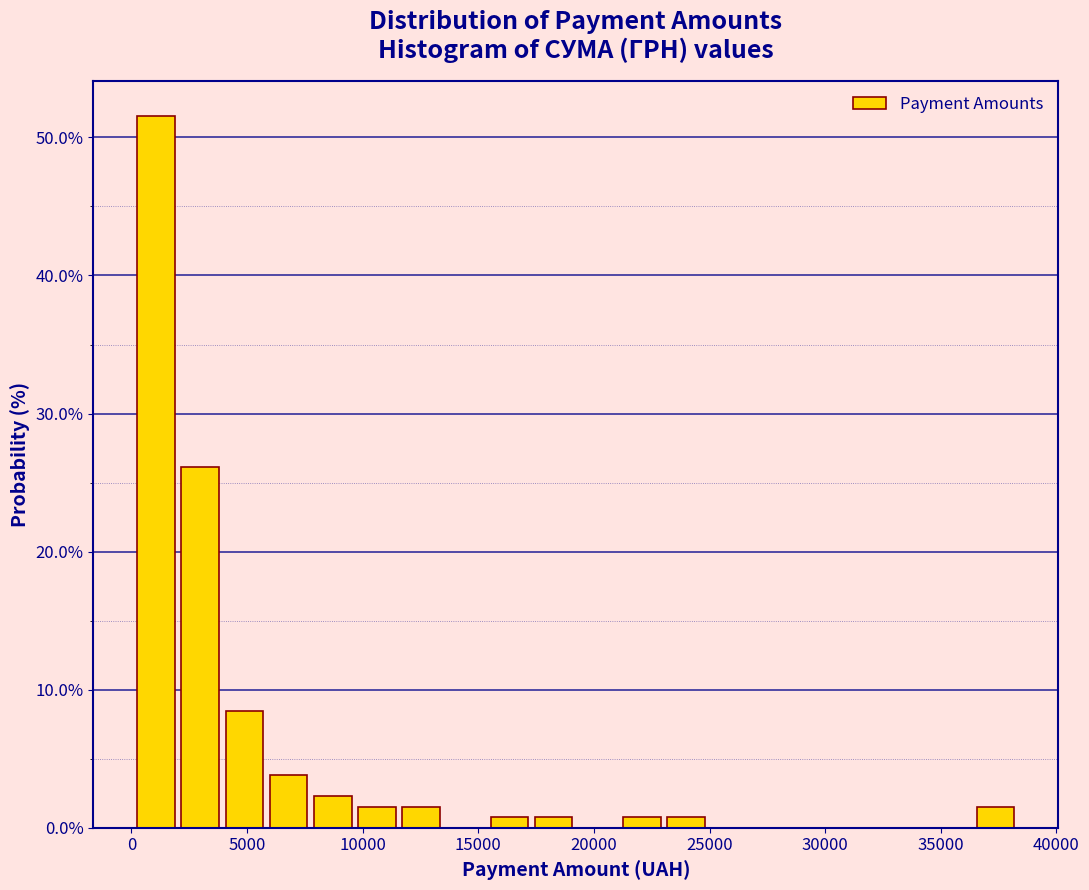

Around what value on the x-axis is the tallest bar? Give the approximate position of its centre, as read against the axis.

1000